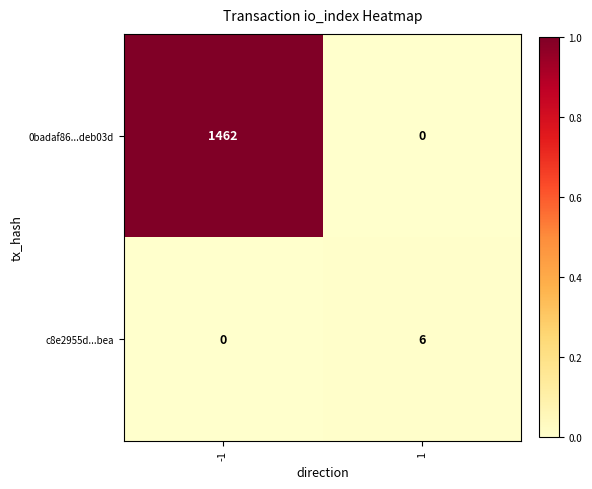

How many data points in c8e2955d...bea are less than 6?

1